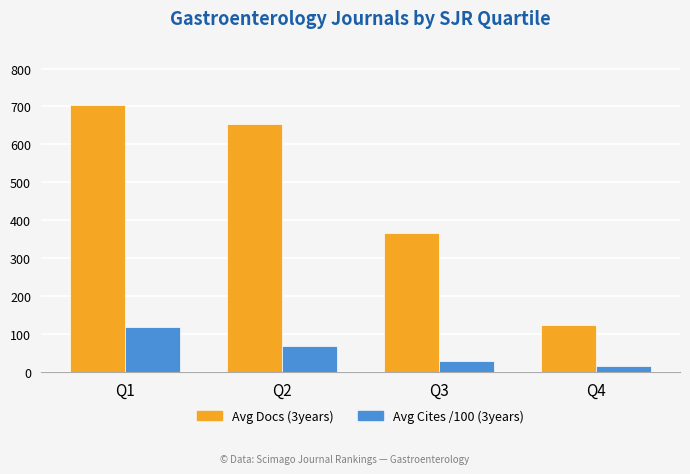

How many values in the Avg Docs (3years) series are below 653?

2